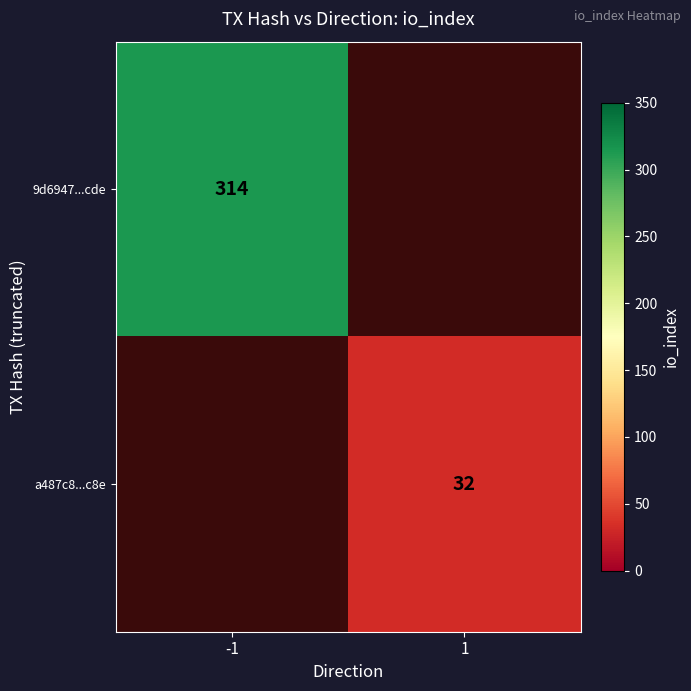

The a487c8...c8e series shows 17 at 1. True or false?

False